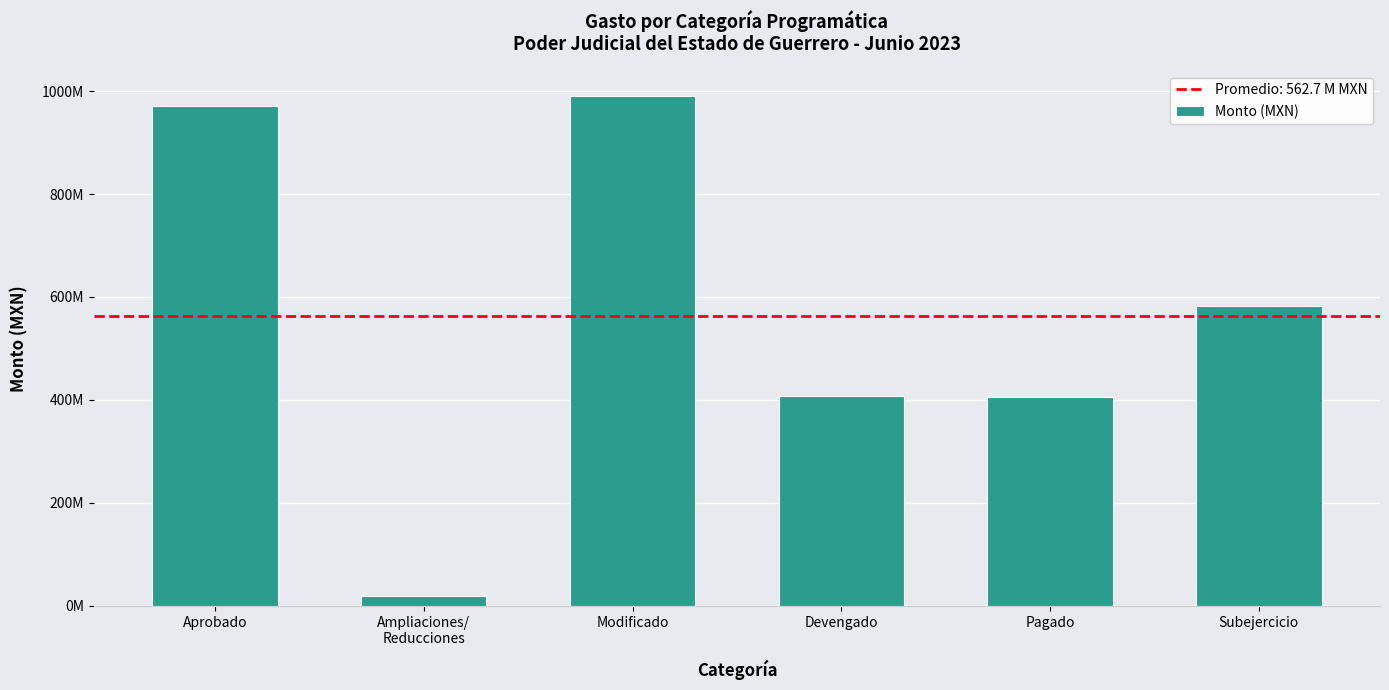

Does the chart contain any negative values?

No